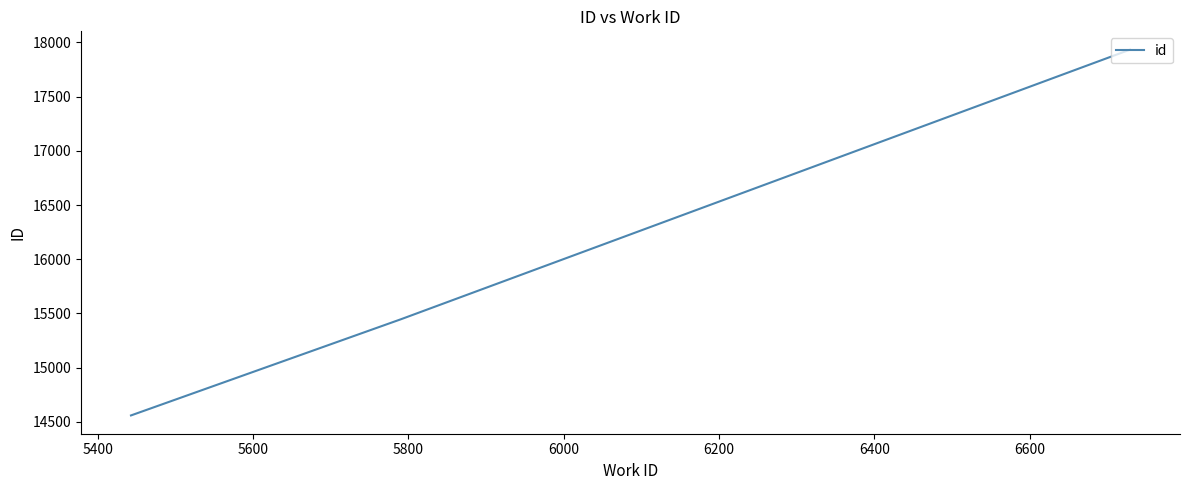

What is the greatest value displayed?

17934